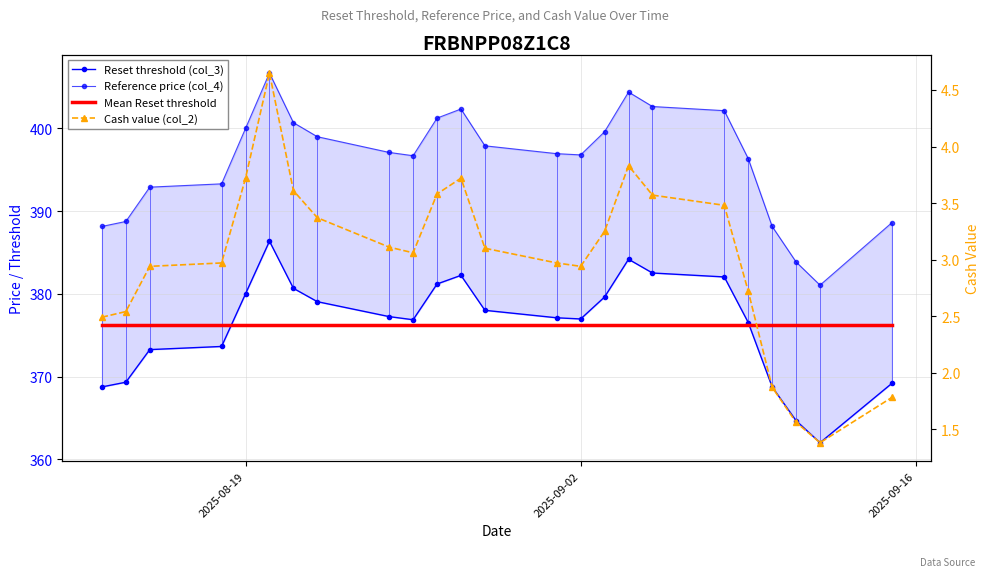

Reading left to right, extract all data points from this chart.

Reset threshold (col_3): 368.7	369.3	373.3	373.6	380.0	386.4	380.7	379.1	377.2	376.9	381.2	382.2	378.0	377.1	377.0	379.6	384.2	382.5	382.0	376.5	368.7	364.7	362.0	369.2
Reference price (col_4): 388.1	388.8	392.9	393.3	400.0	406.7	400.7	399.0	397.1	396.7	401.2	402.4	397.9	396.9	396.8	399.6	404.4	402.6	402.1	396.4	388.1	383.9	381.1	388.6
Mean Reset threshold: 376.3	376.3	376.3	376.3	376.3	376.3	376.3	376.3	376.3	376.3	376.3	376.3	376.3	376.3	376.3	376.3	376.3	376.3	376.3	376.3	376.3	376.3	376.3	376.3
Cash value (col_2): 2.5	2.5	2.9	3.0	3.7	4.7	3.6	3.4	3.1	3.1	3.6	3.7	3.1	3.0	2.9	3.2	3.8	3.6	3.5	2.7	1.9	1.6	1.4	1.8